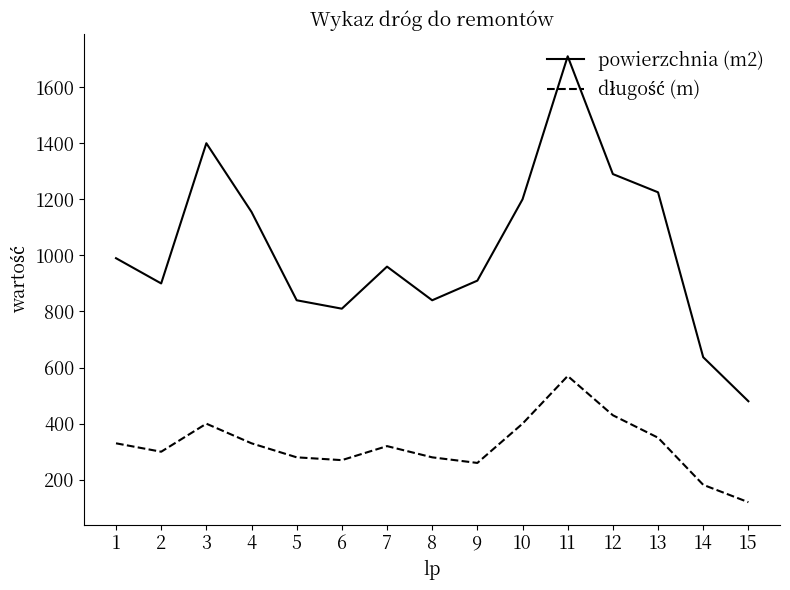

What is the lowest value of the powierzchnia (m2) series?

480